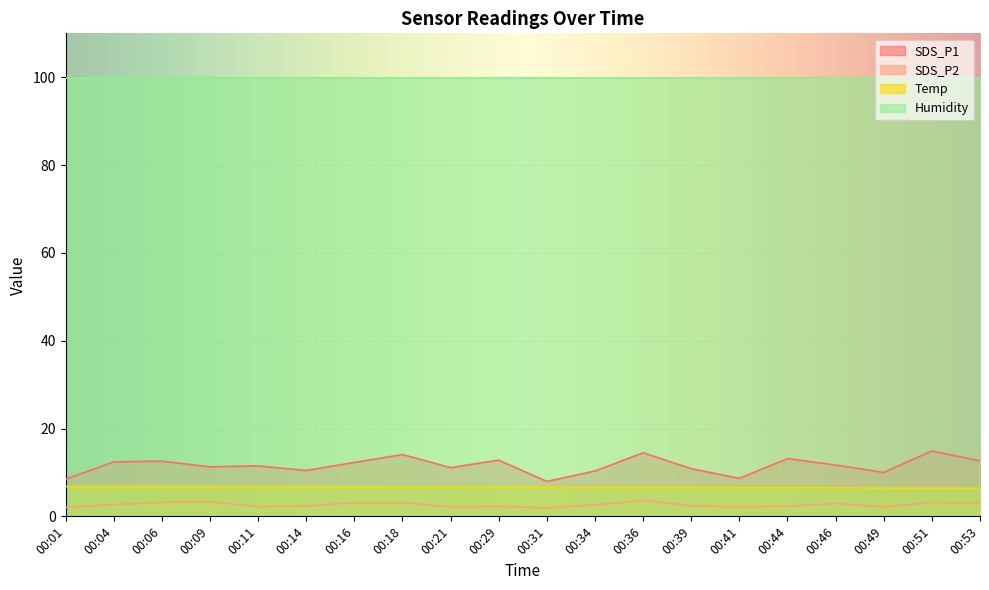

Between 00:14 and 00:51, which is larger?

00:51